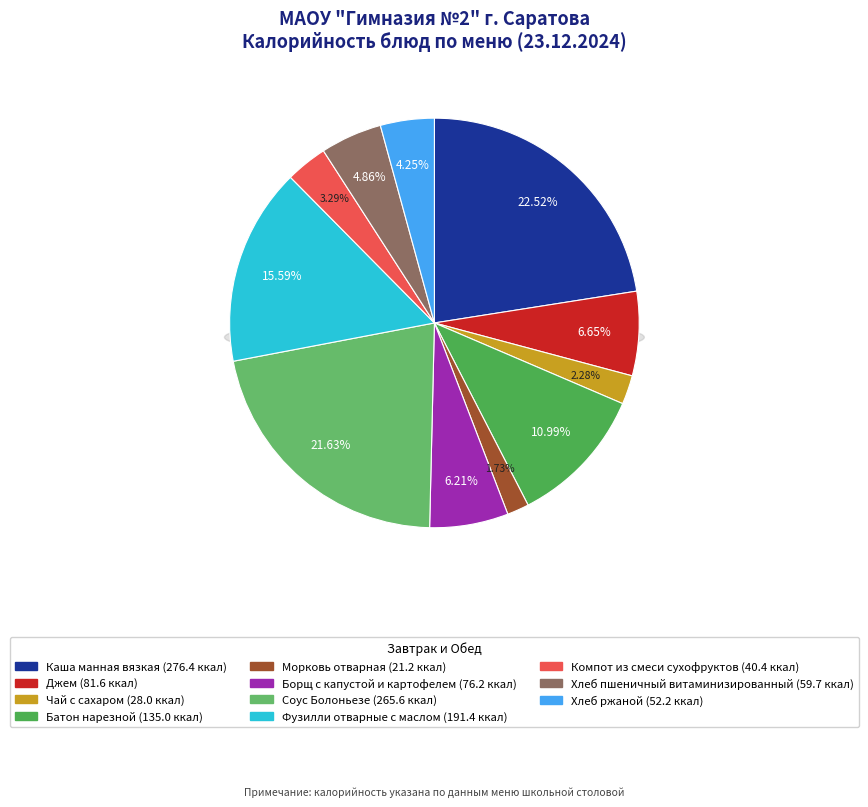

Does Хлеб ржаной account for over 50% of the chart?

No